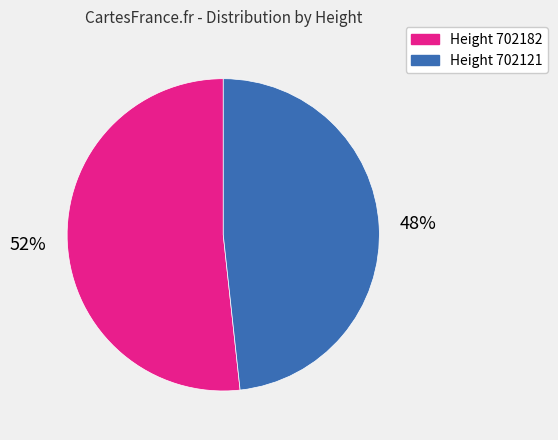

To the nearest percent, what is the average slice percentage?

50%